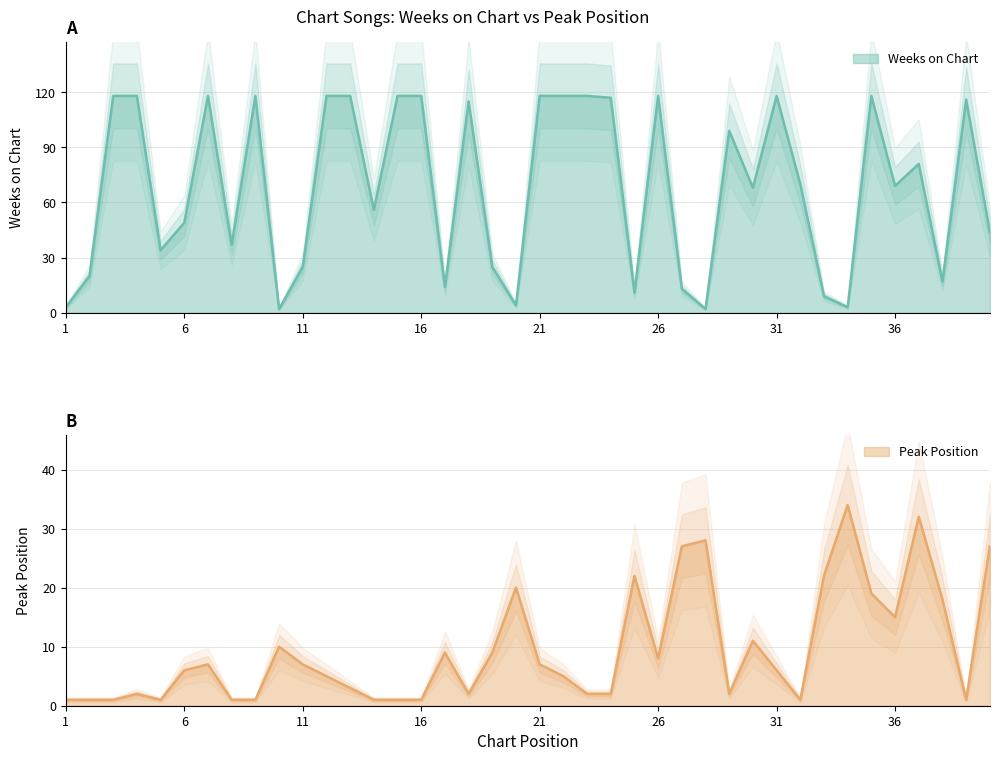

Which series has the largest total across all categories?

Weeks on Chart